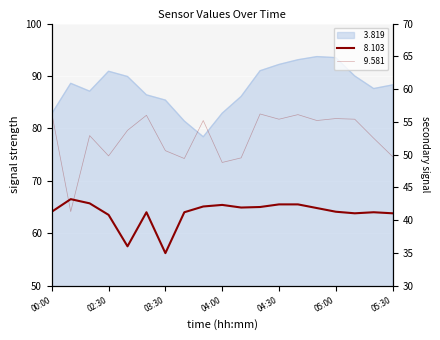

Which series has the largest total across all categories?

  3.819